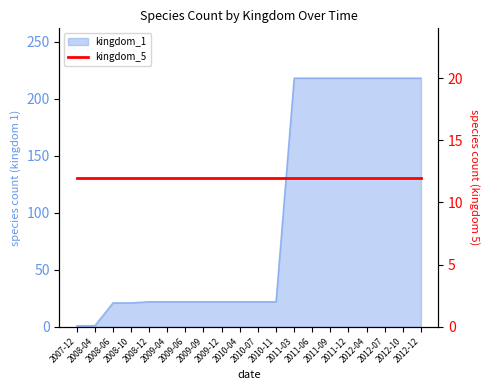

Which has a higher value, 2011-06 or 2008-06?

2011-06